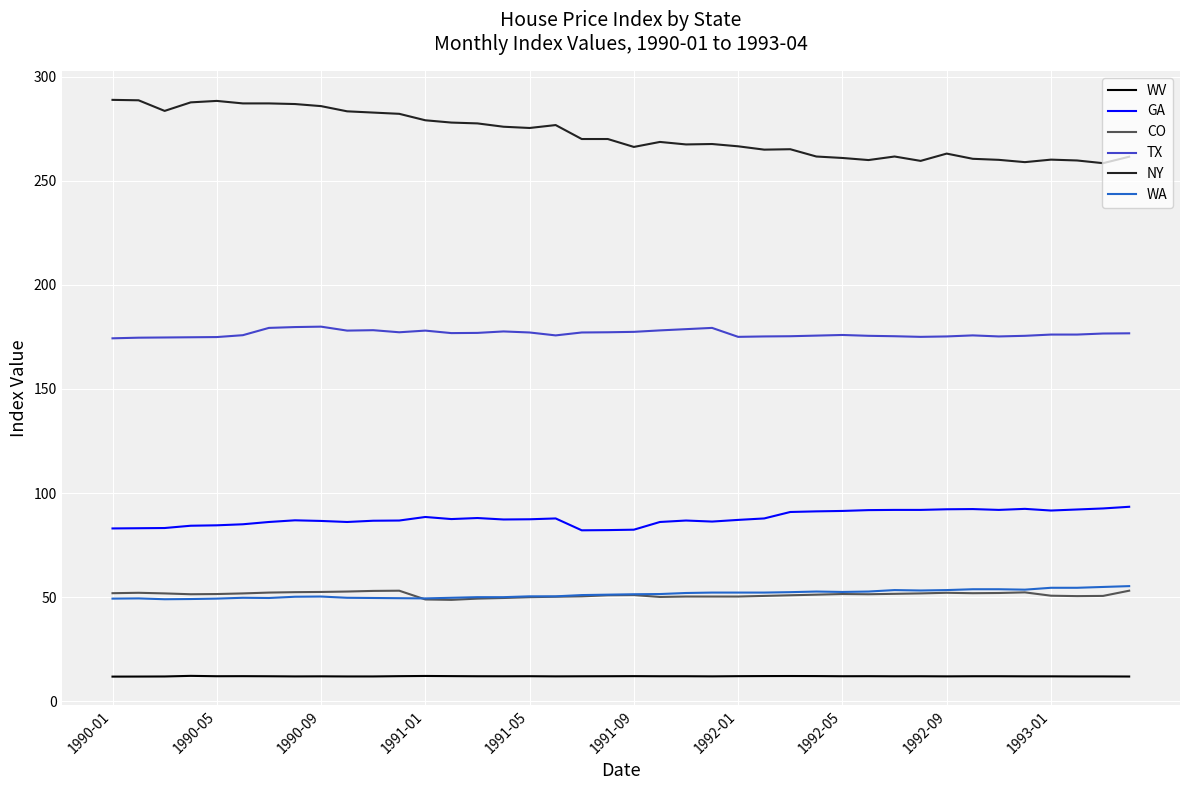

At how many categories does at least one series exceed 139?

40